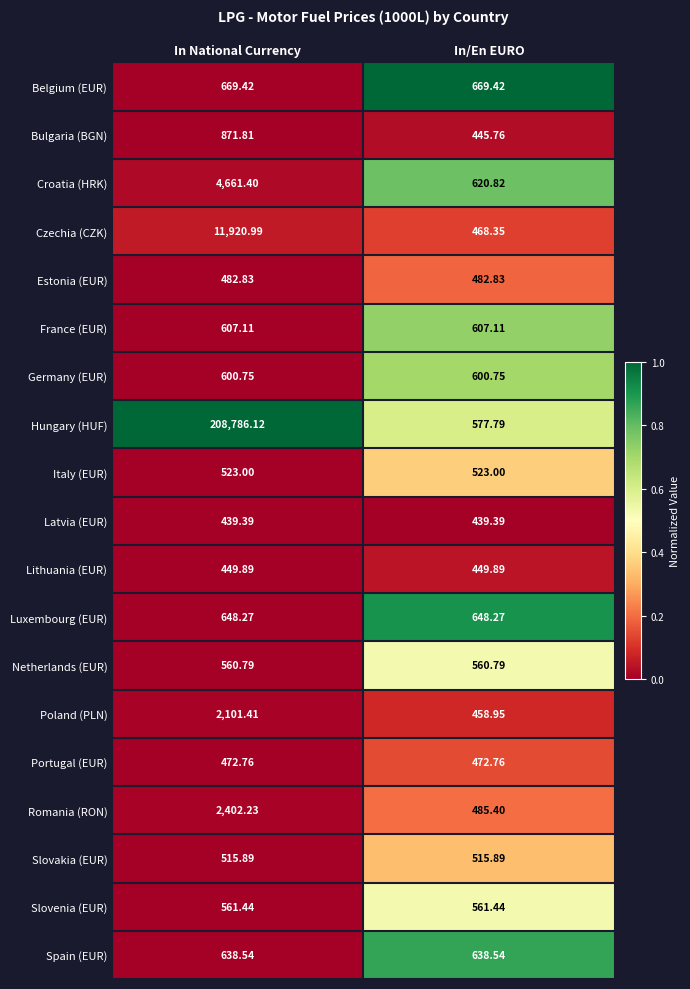

Which series has the widest spread of values?

Hungary (HUF)